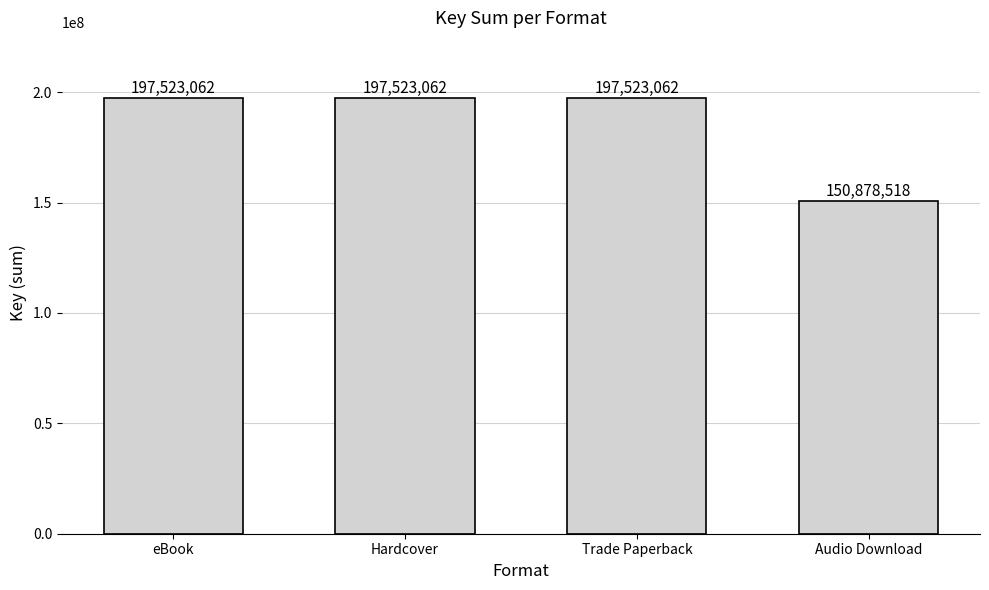

What is the change in value from eBook to Audio Download?

-46644544